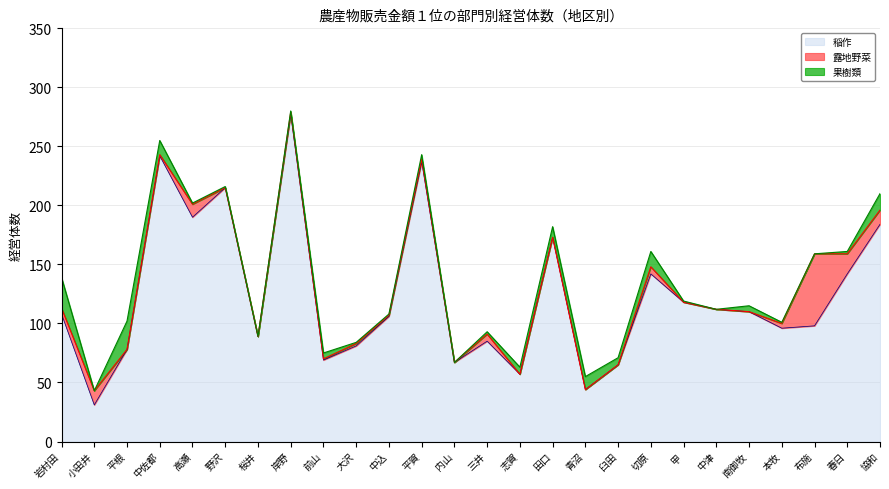

What are all the series names shown in the legend?

稲作, 露地野菜, 果樹類